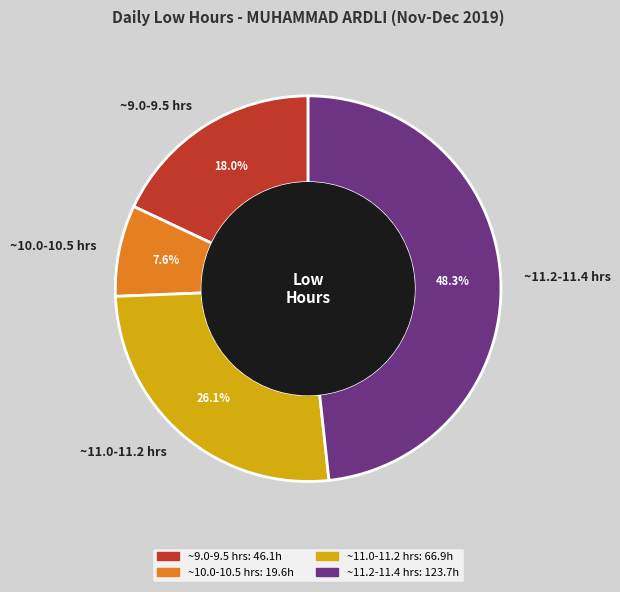

Is the sum of ~11.2-11.4 hrs and ~9.0-9.5 hrs greater than half?

Yes